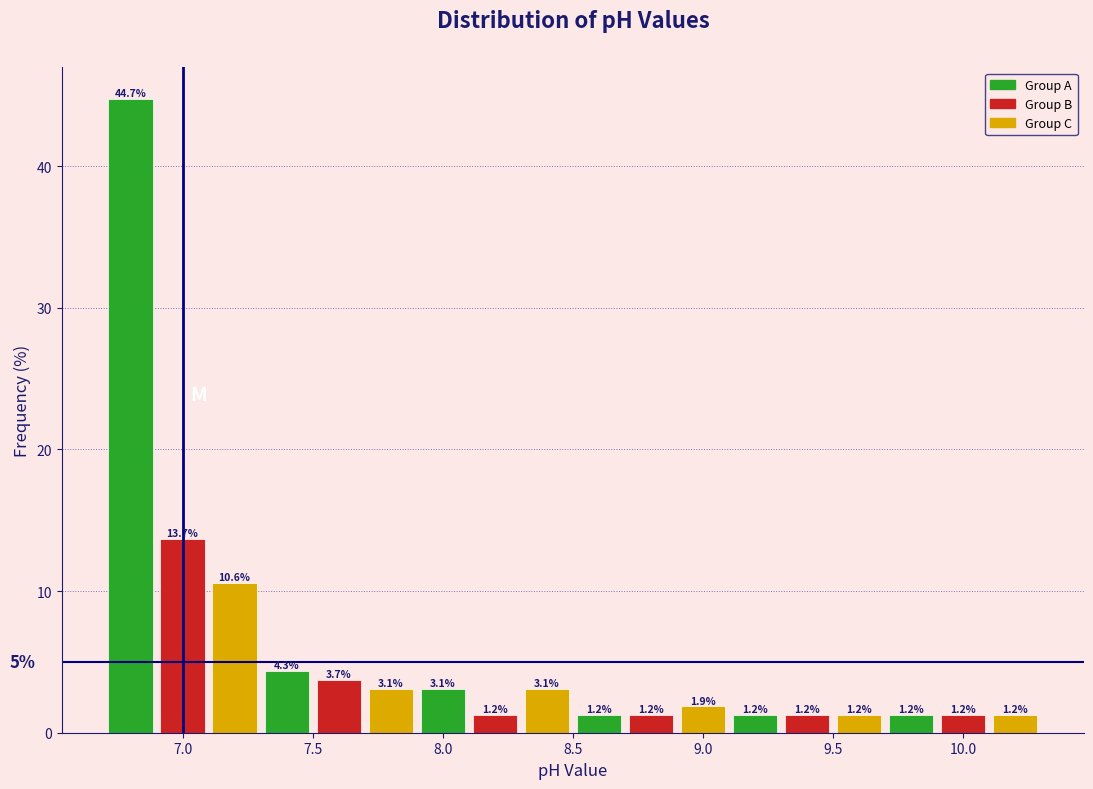

What is the height of the bar covering 6.7 to 6.9 on the x-axis?

44.7